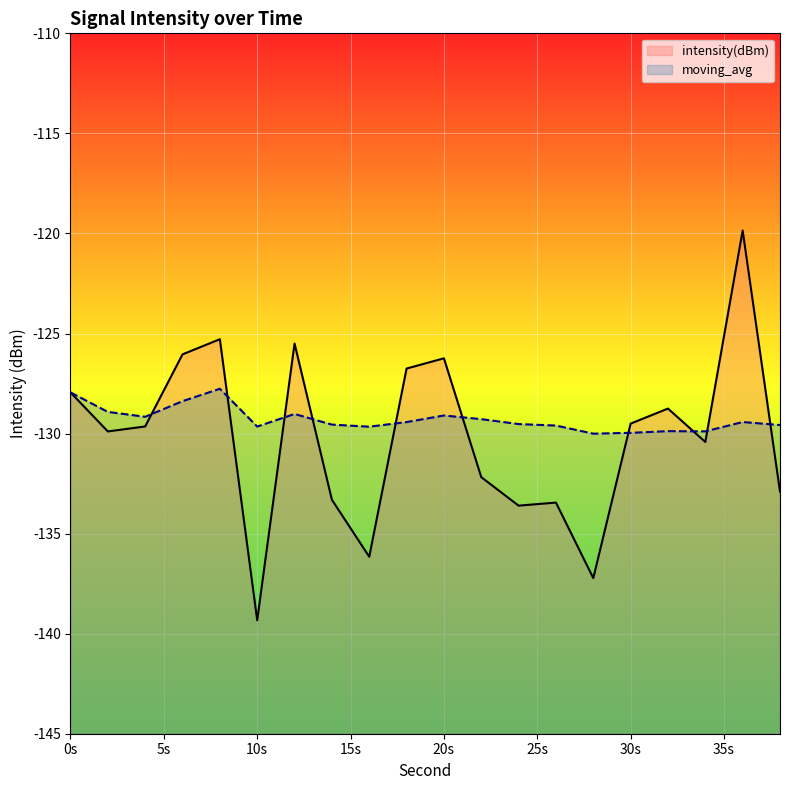

What are all the series names shown in the legend?

intensity(dBm), moving_avg